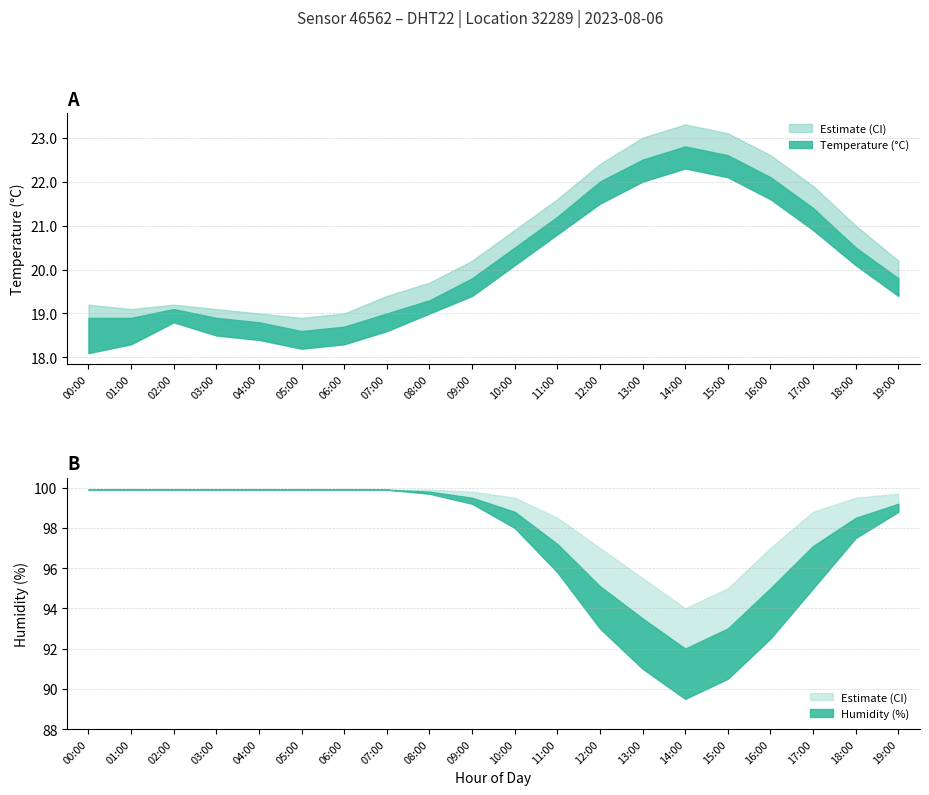

Does the chart display data point markers on the line(s)?

No